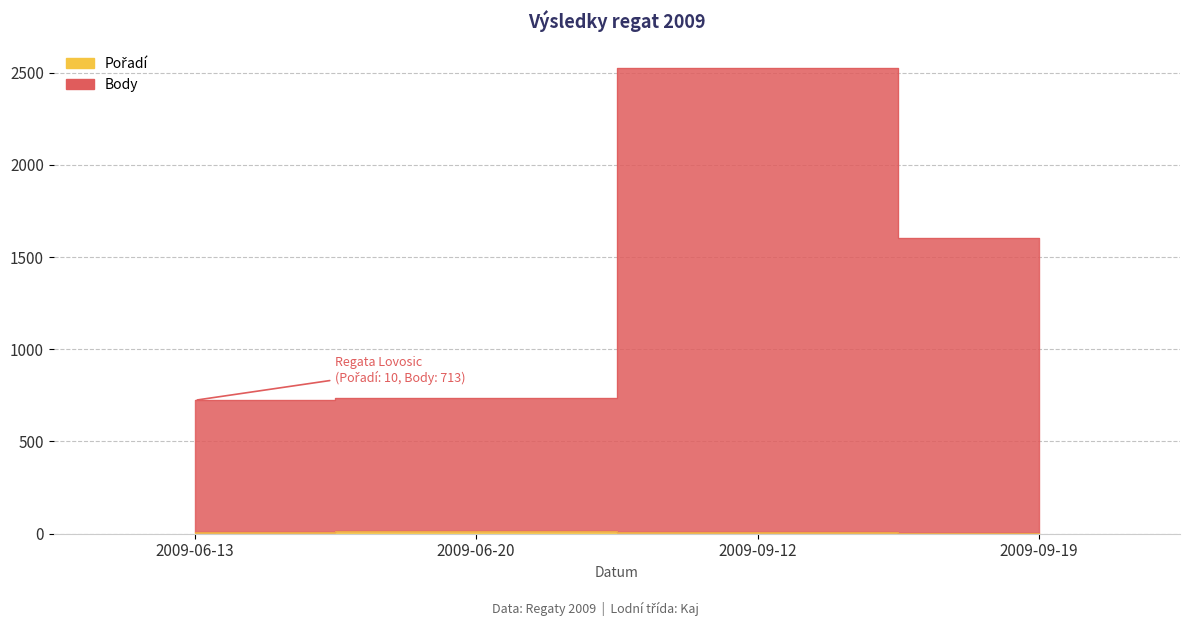

How many values in the Body series are below 1603?

2